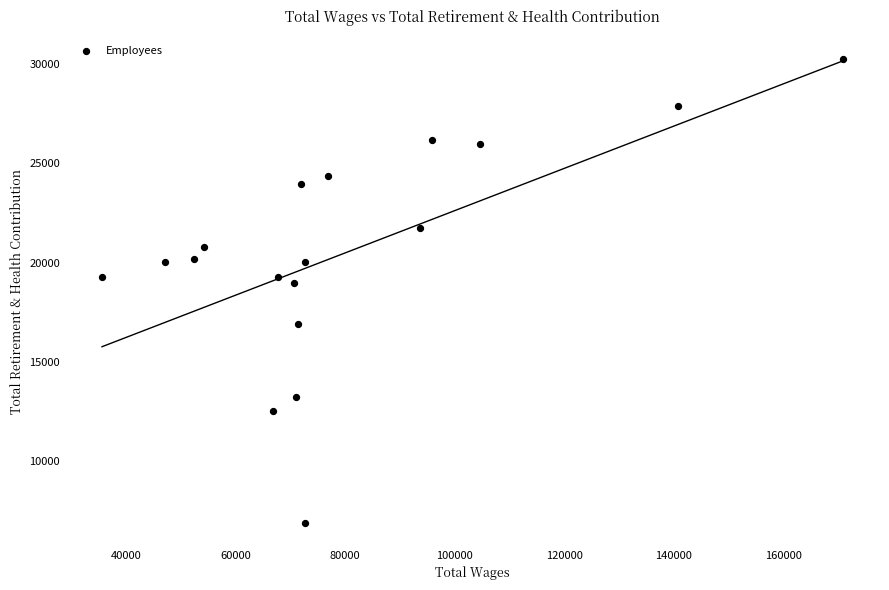

What Y value in the scatter plot is closest to 18567?

18949